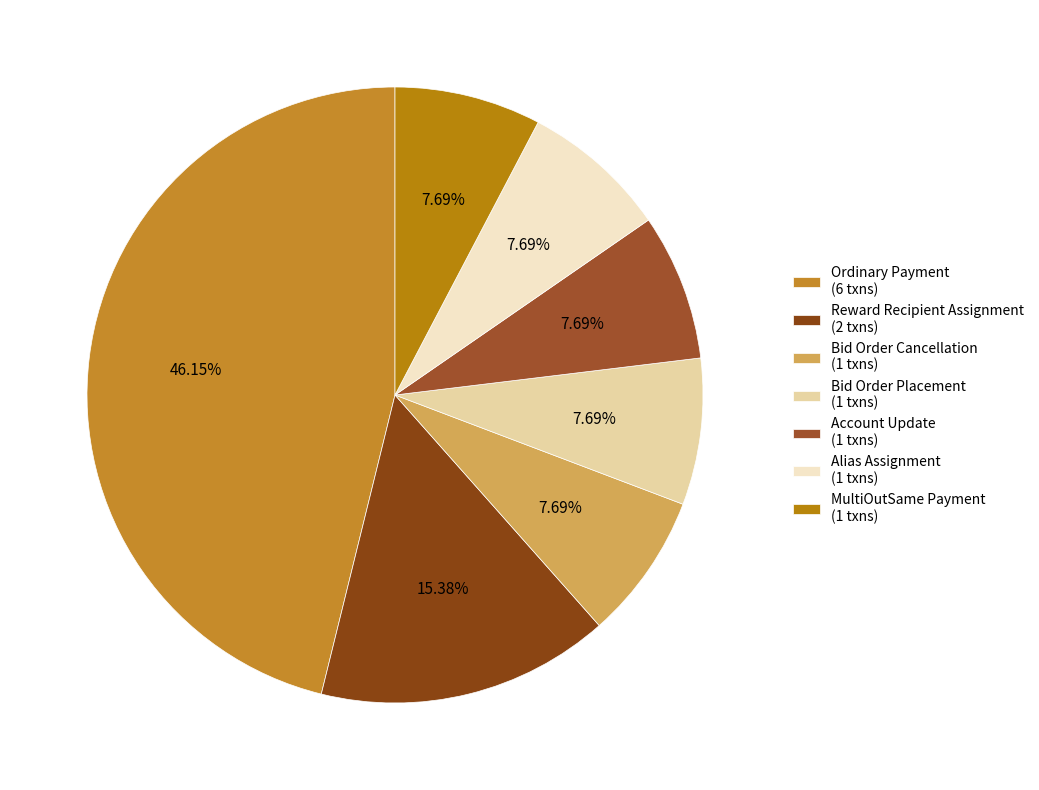

How many segments does this pie chart have?

7